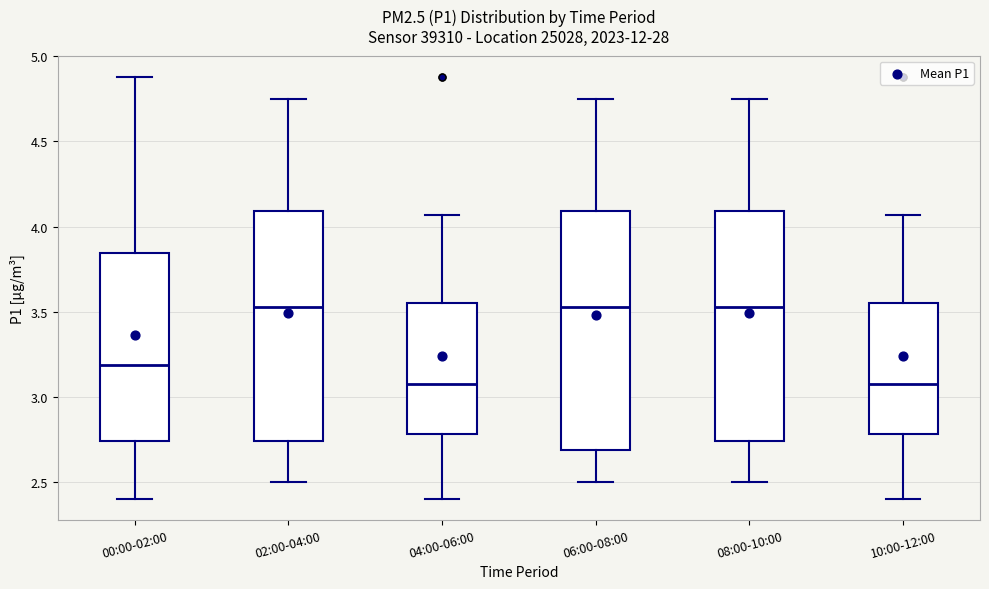

Reading left to right, read every box against the y-axis: the position of its median line, the range the box covers, and the ends of its whiskers. The values are not printed on the chart, so give them approximately, as read against the axis.

00:00-02:00: median 3.20, box 2.75 to 3.85, whiskers 2.40 to 4.90
02:00-04:00: median 3.55, box 2.75 to 4.10, whiskers 2.50 to 4.75
04:00-06:00: median 3.10, box 2.80 to 3.55, whiskers 2.40 to 4.05
06:00-08:00: median 3.55, box 2.70 to 4.10, whiskers 2.50 to 4.75
08:00-10:00: median 3.55, box 2.75 to 4.10, whiskers 2.50 to 4.75
10:00-12:00: median 3.10, box 2.80 to 3.55, whiskers 2.40 to 4.05